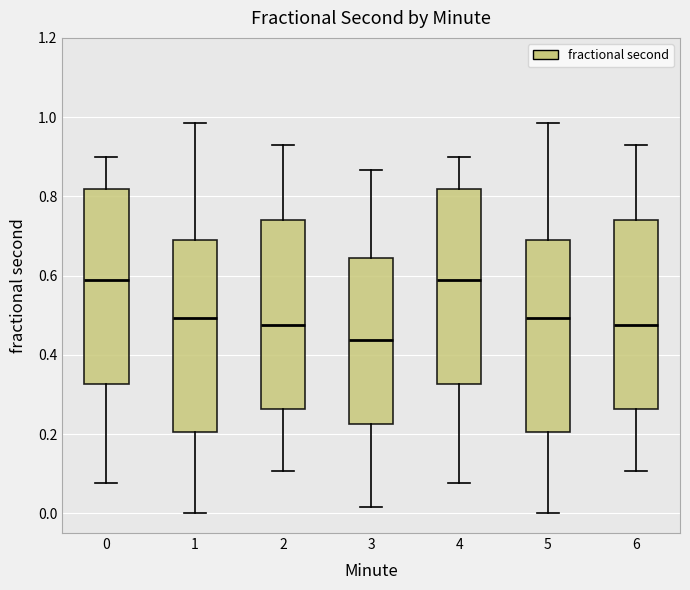

Which box has the lowest median line?

3